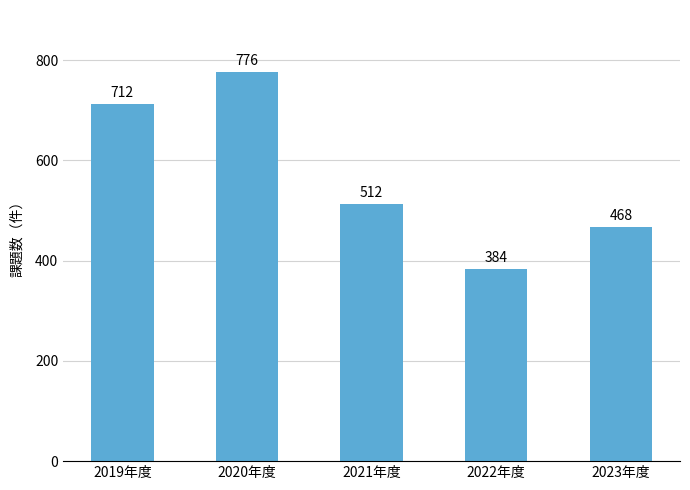

What value does the data have at 2023年度, to the nearest 5?

470